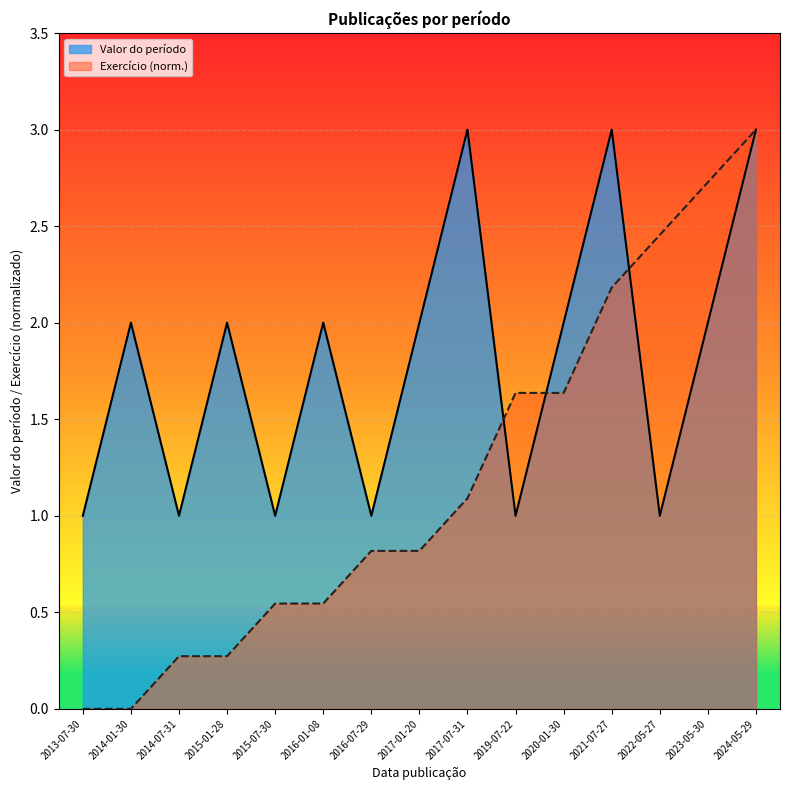

What is the label of the 8th point from the left?

2017-01-20